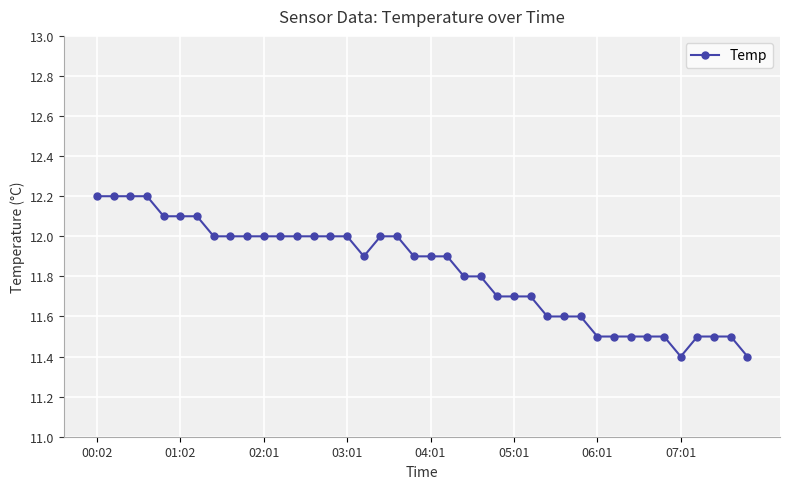

What is the value of the 2nd point from the left?

12.2